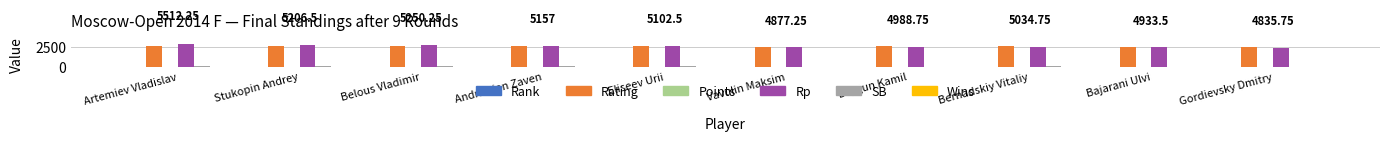

Between Belous Vladimir and Gordievsky Dmitry, which series saw the biggest shift?

Rp